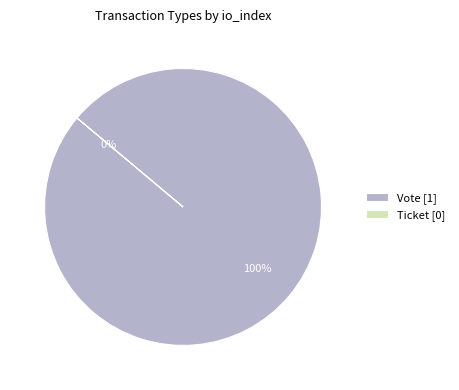

To the nearest percent, what portion does Vote represent?

100%